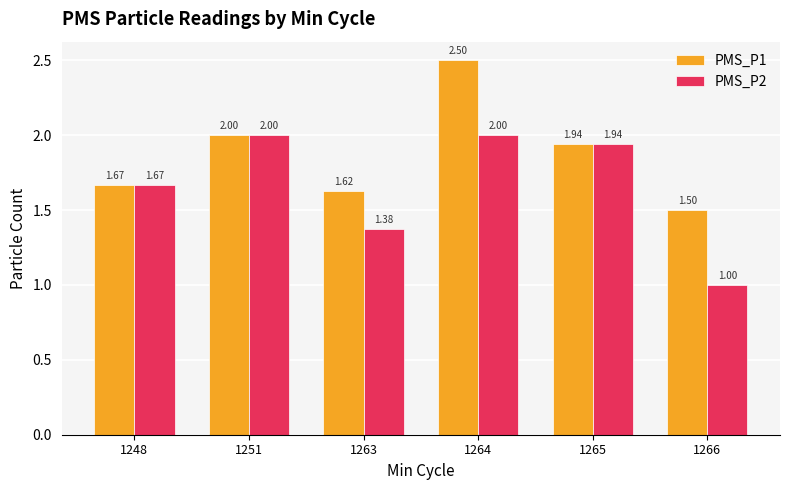

List the series in order of their peak value, highest first.

PMS_P1, PMS_P2